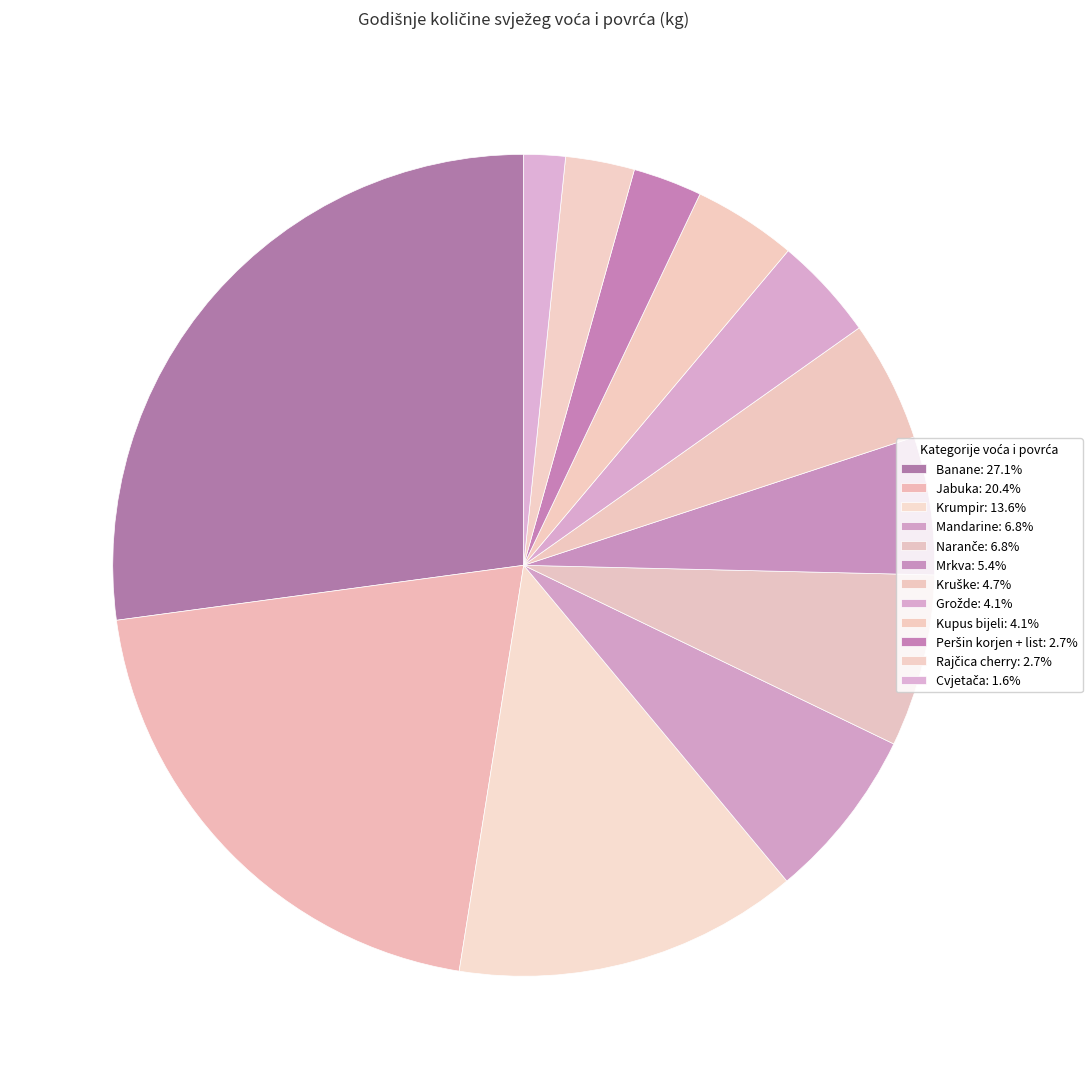

Is there a majority slice in this chart?

No